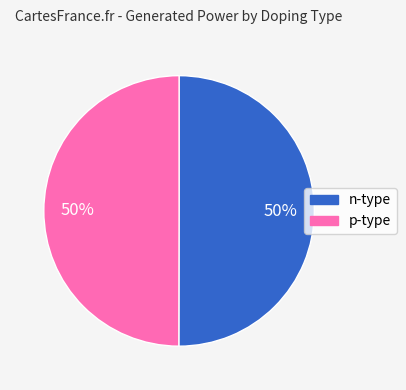

What percentage is the p-type slice, to the nearest percent?

50%